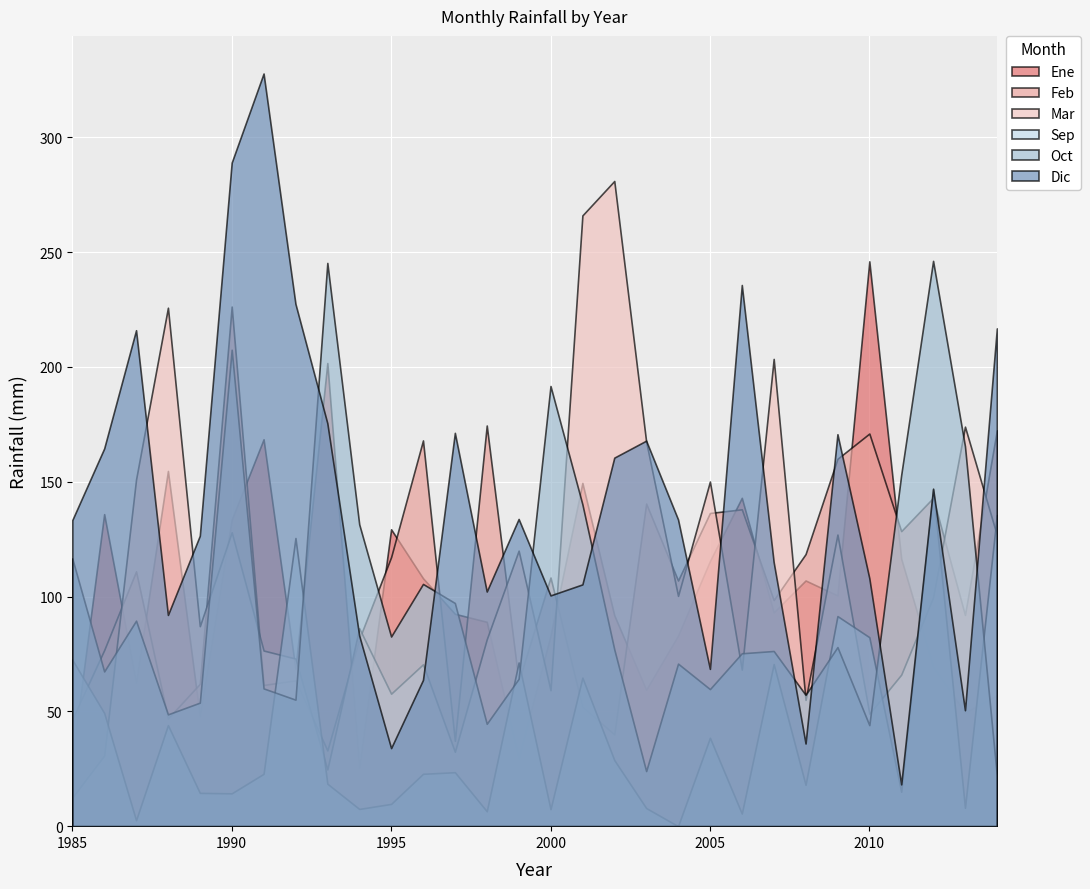

What are all the series names shown in the legend?

Ene, Feb, Mar, Sep, Oct, Dic